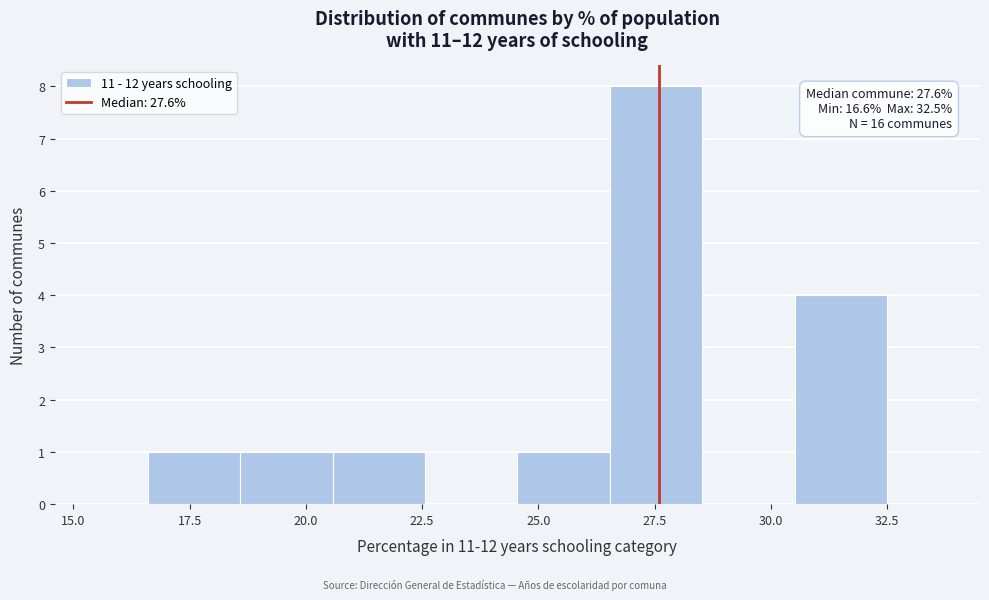

Read against the x-axis, roughly where is the centre of the tallest bar?

27.5